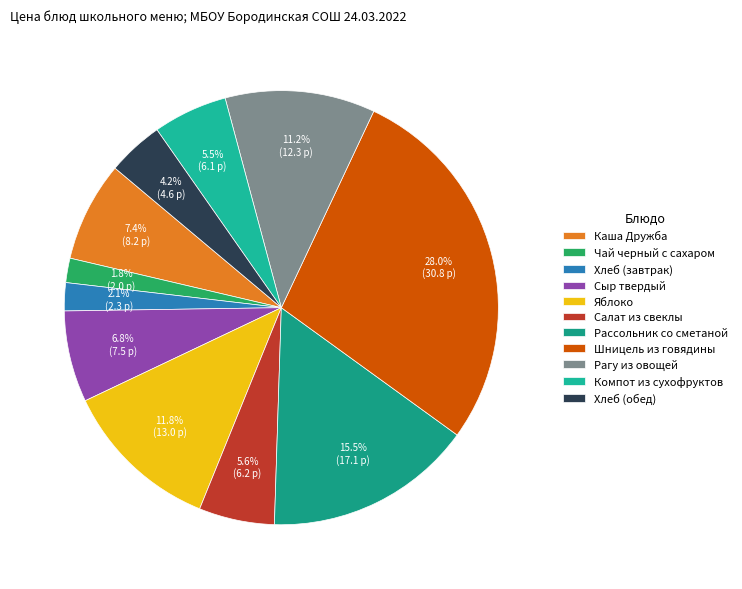

How many segments does this pie chart have?

11